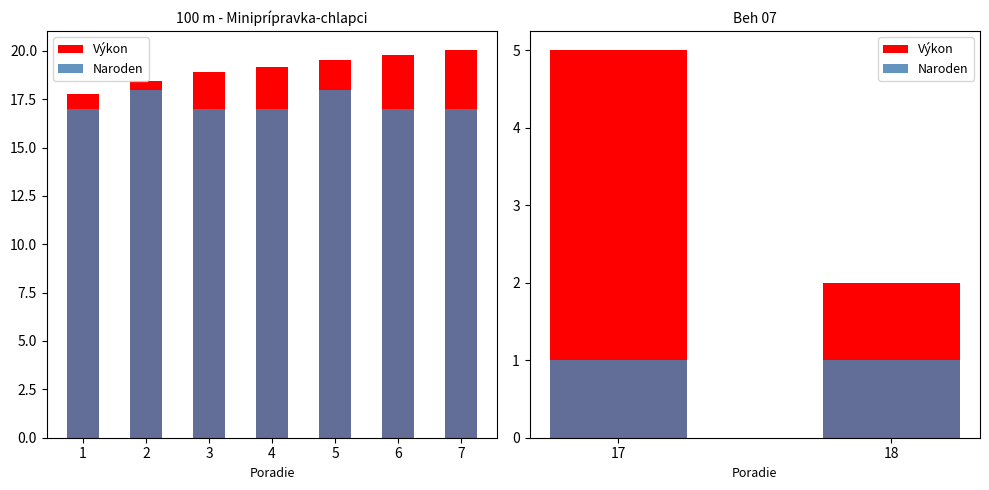

What is the difference between the Výkon values at 7 and 2?

1.6